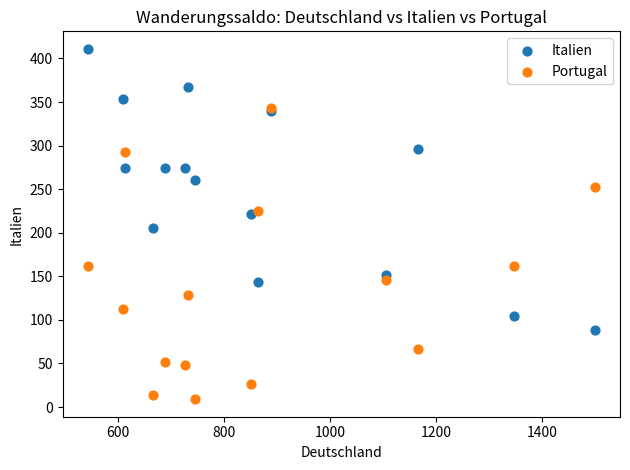

Which series reaches the minimum Y coordinate?

Portugal